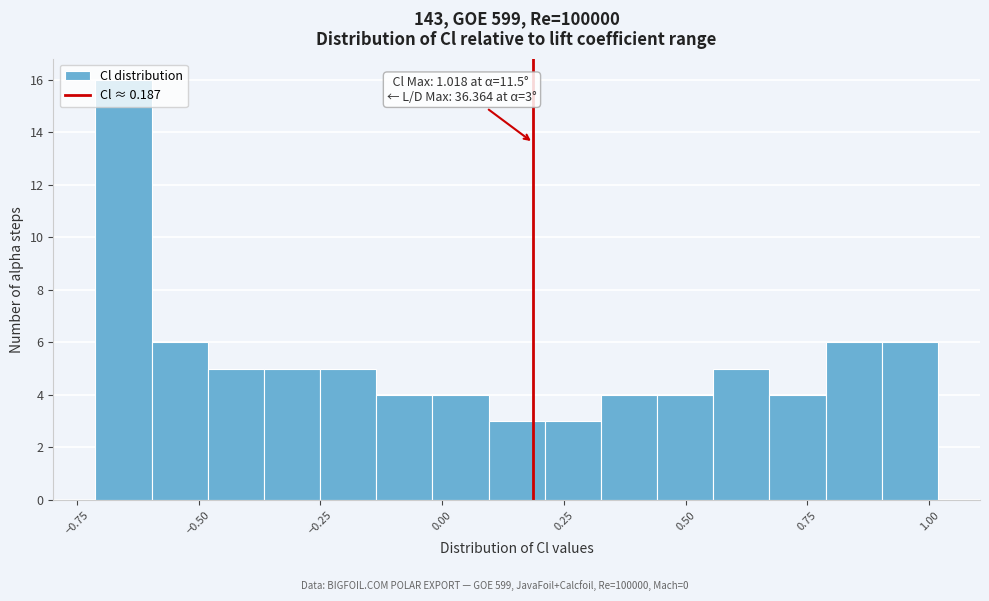

Read against the x-axis, roughly where is the centre of the tallest bar?

-0.65